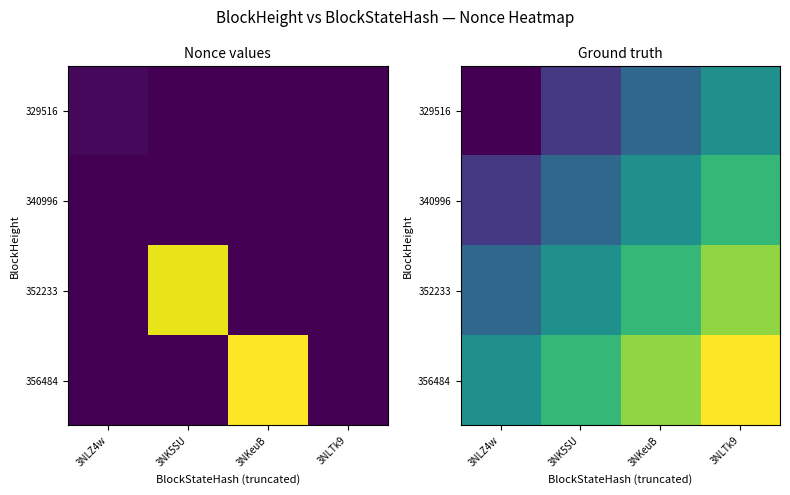

At which label is 340996 closest to 237585?

3NK5SU